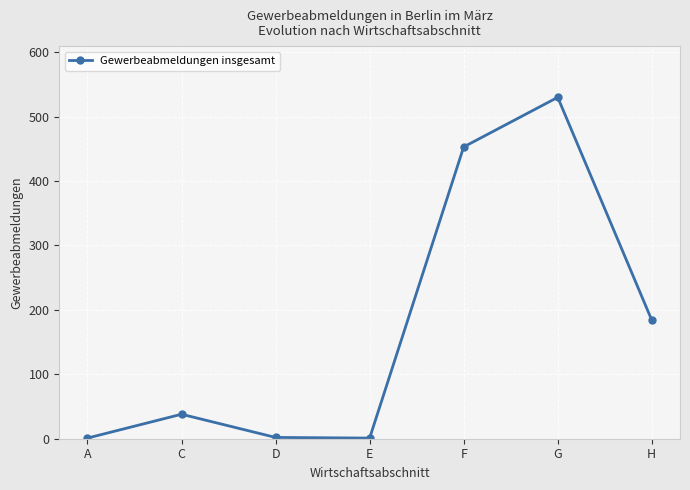

What is the maximum value shown in the chart?

530